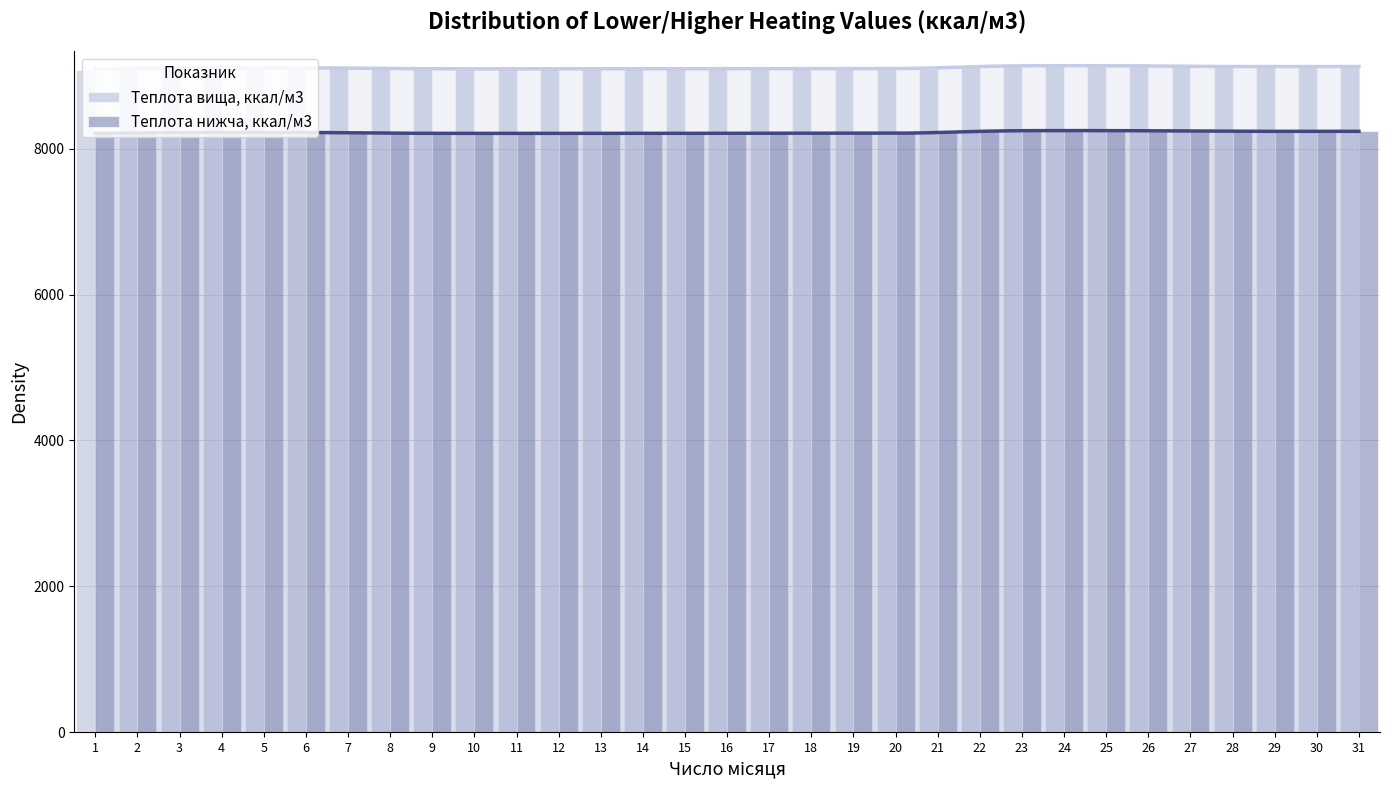

Between 26 and 23, which is larger?

26